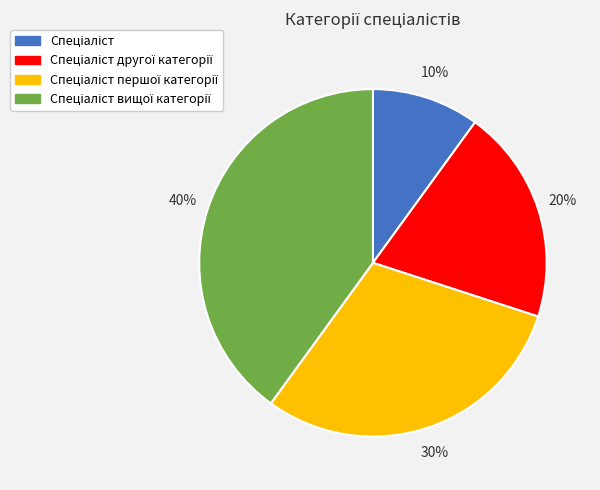

Is there a majority slice in this chart?

No